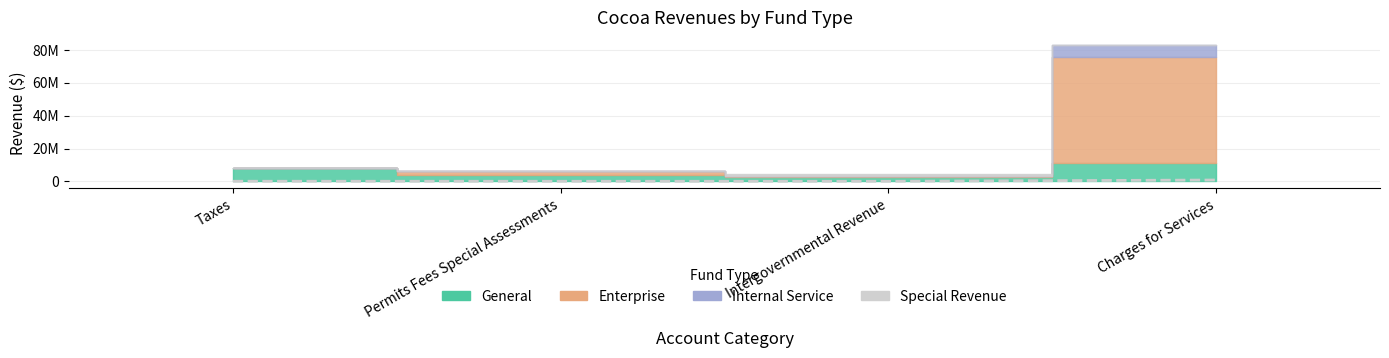

Count the number of categories in the chart.

4